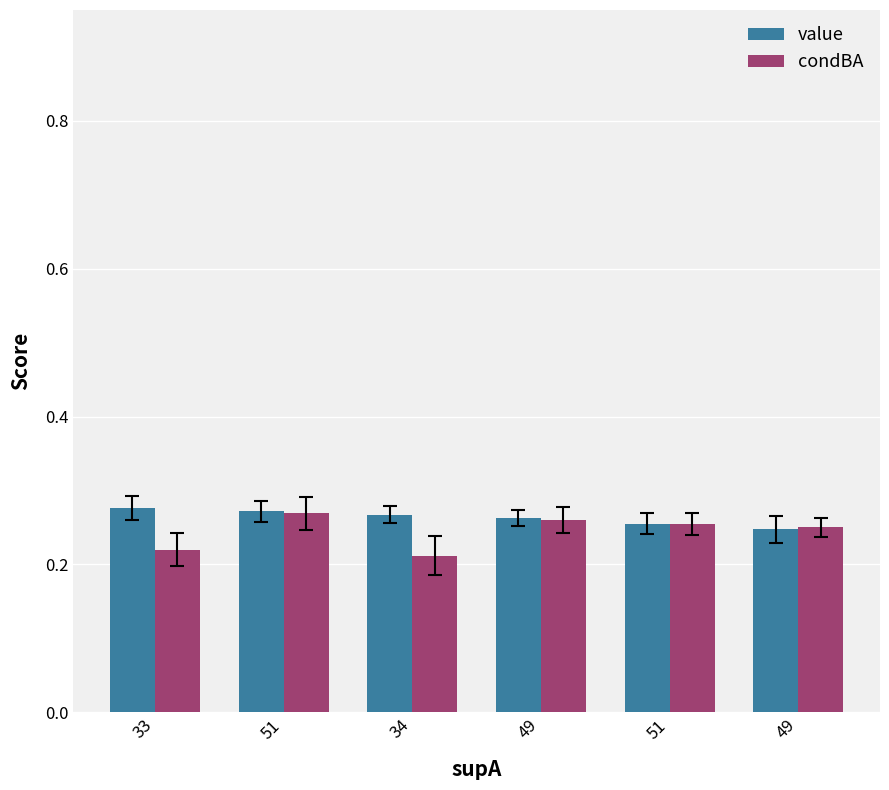

What is the label of the 6th bar from the left?

49